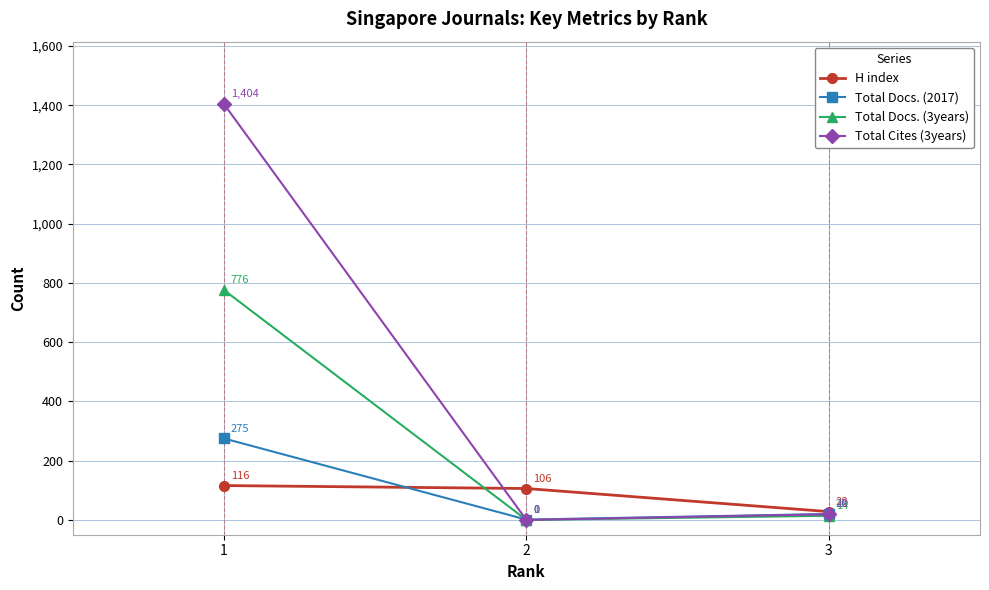

What is the difference between the maximum and minimum values in the Total Docs. (2017) series?

274